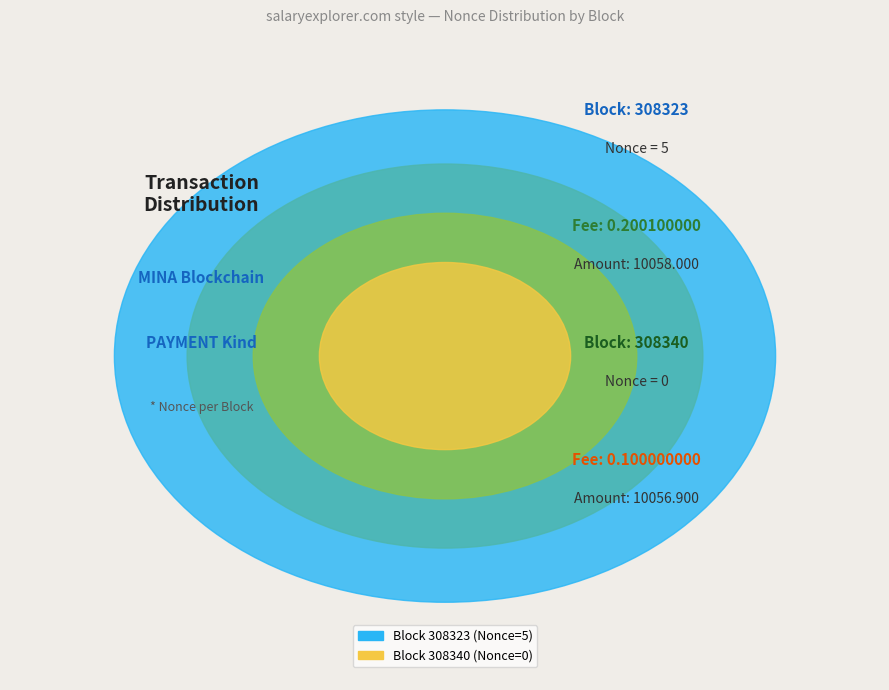

To the nearest percent, what is the combined percentage of 308323 and 308340?

100%